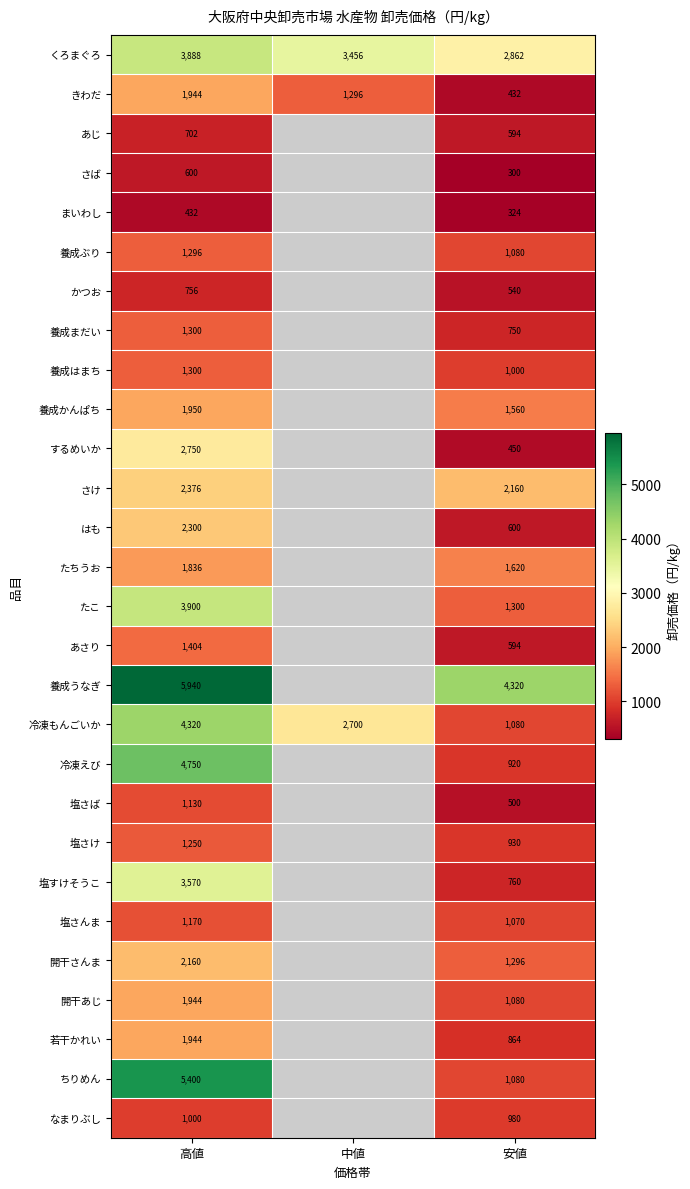

At which category does the chart reach its minimum across all series?

安値